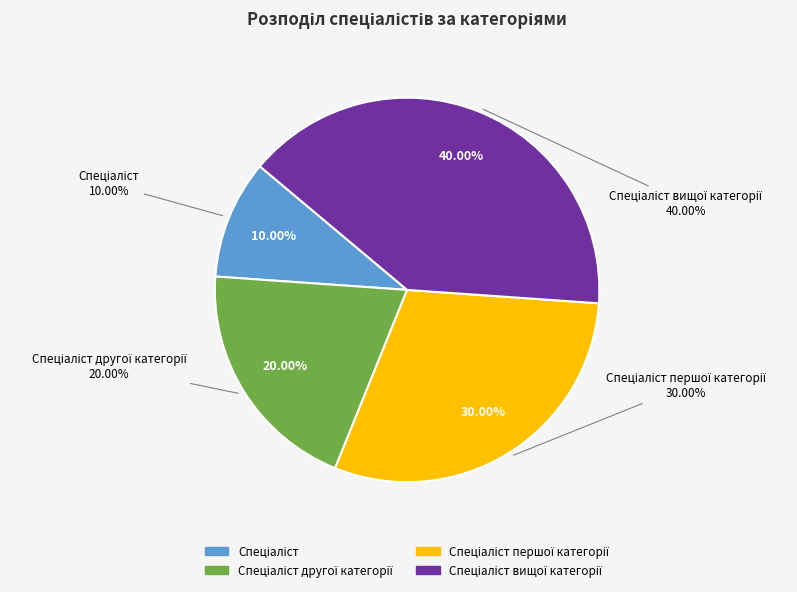

How many slices are in this pie chart?

4